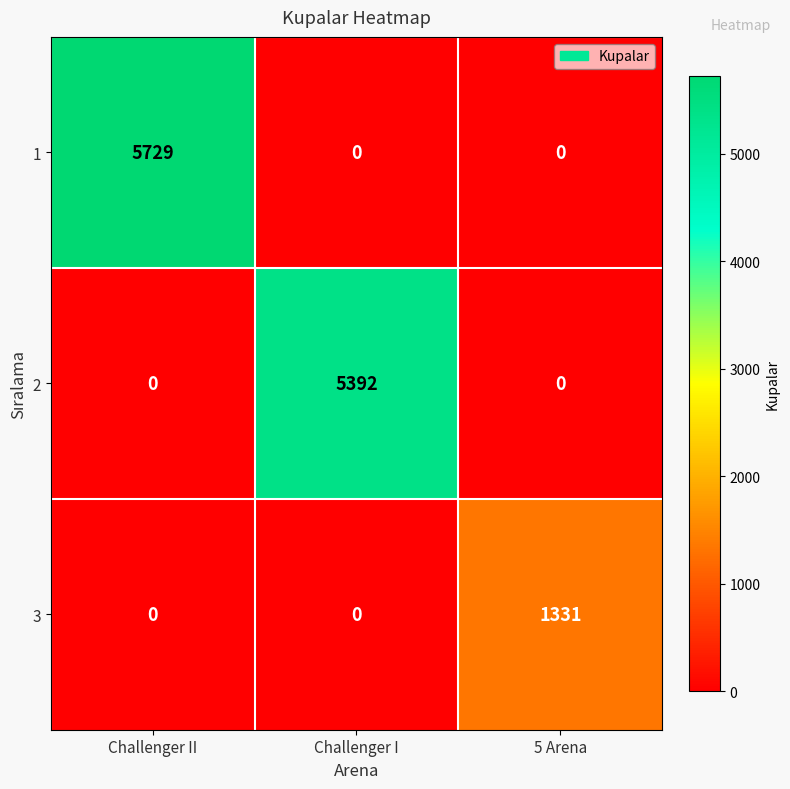

How many data points does each series have?

3